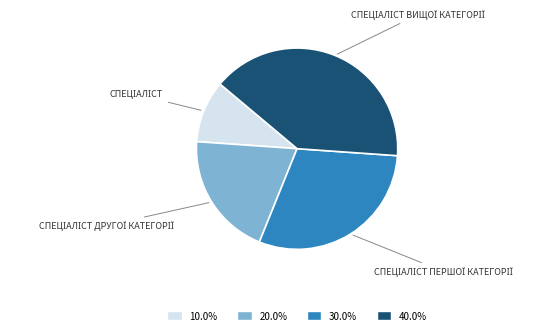

Is there any slice that represents more than half of the pie?

No